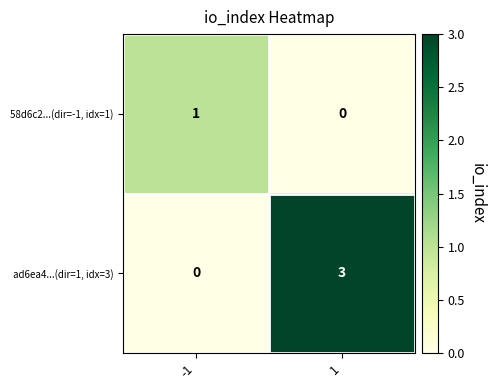

The 58d6c2...(dir=-1, idx=1) series shows 0 at 1. True or false?

True